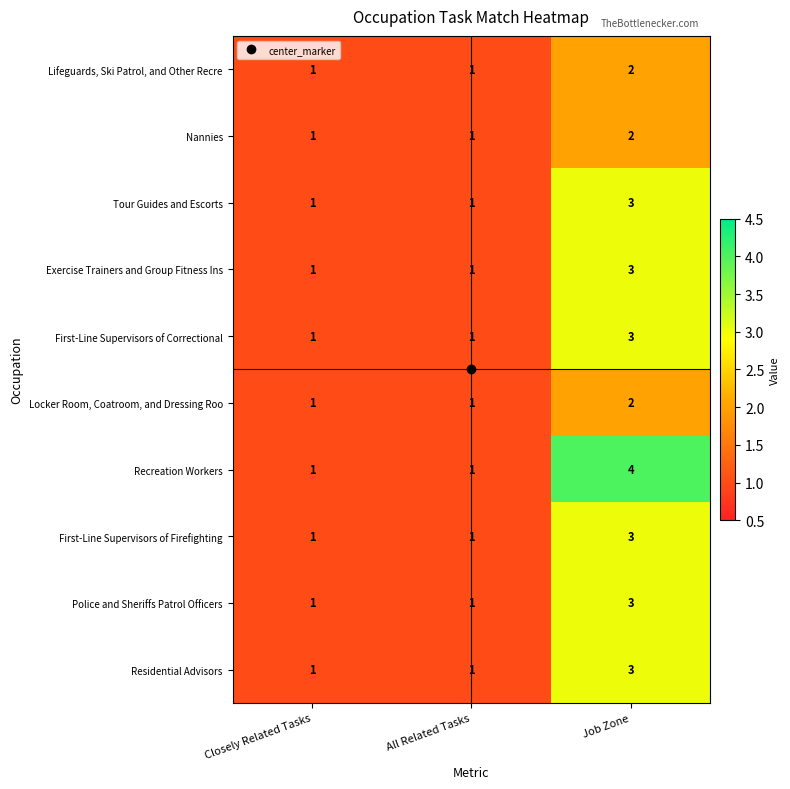

At which category does the chart reach its peak across all series?

Job Zone